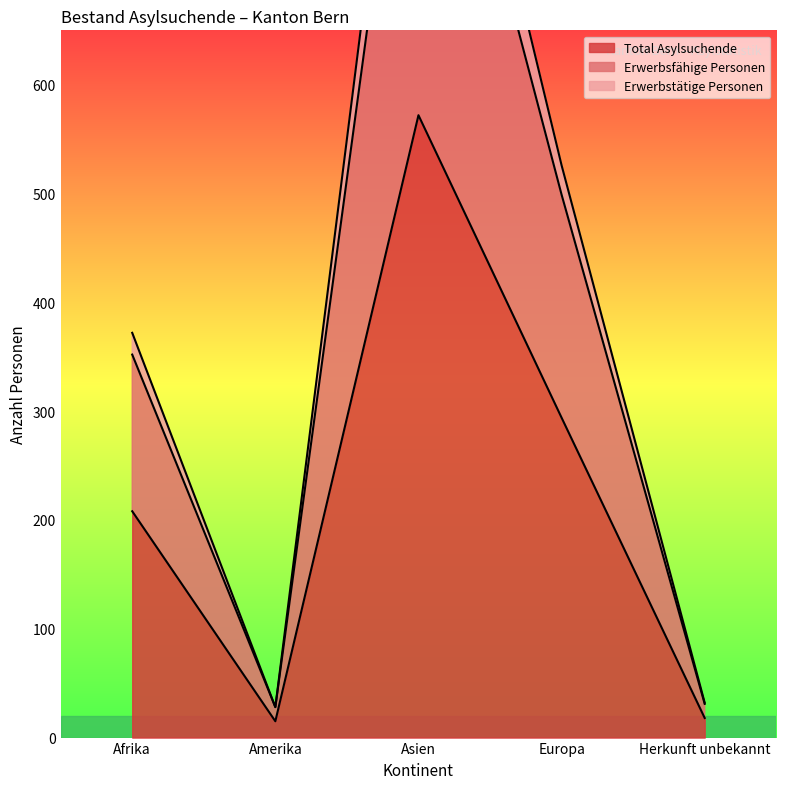

What is the difference between the highest and lowest values at Herkunft unbekannt?

14